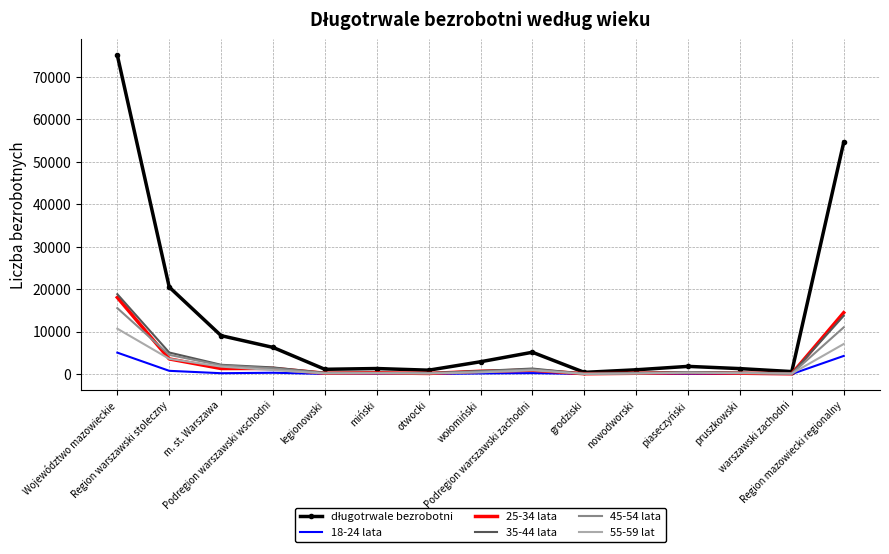

Rank the series by their maximum value, from lowest to highest.

18-24 lata, 55-59 lat, 45-54 lata, 25-34 lata, 35-44 lata, długotrwale bezrobotni